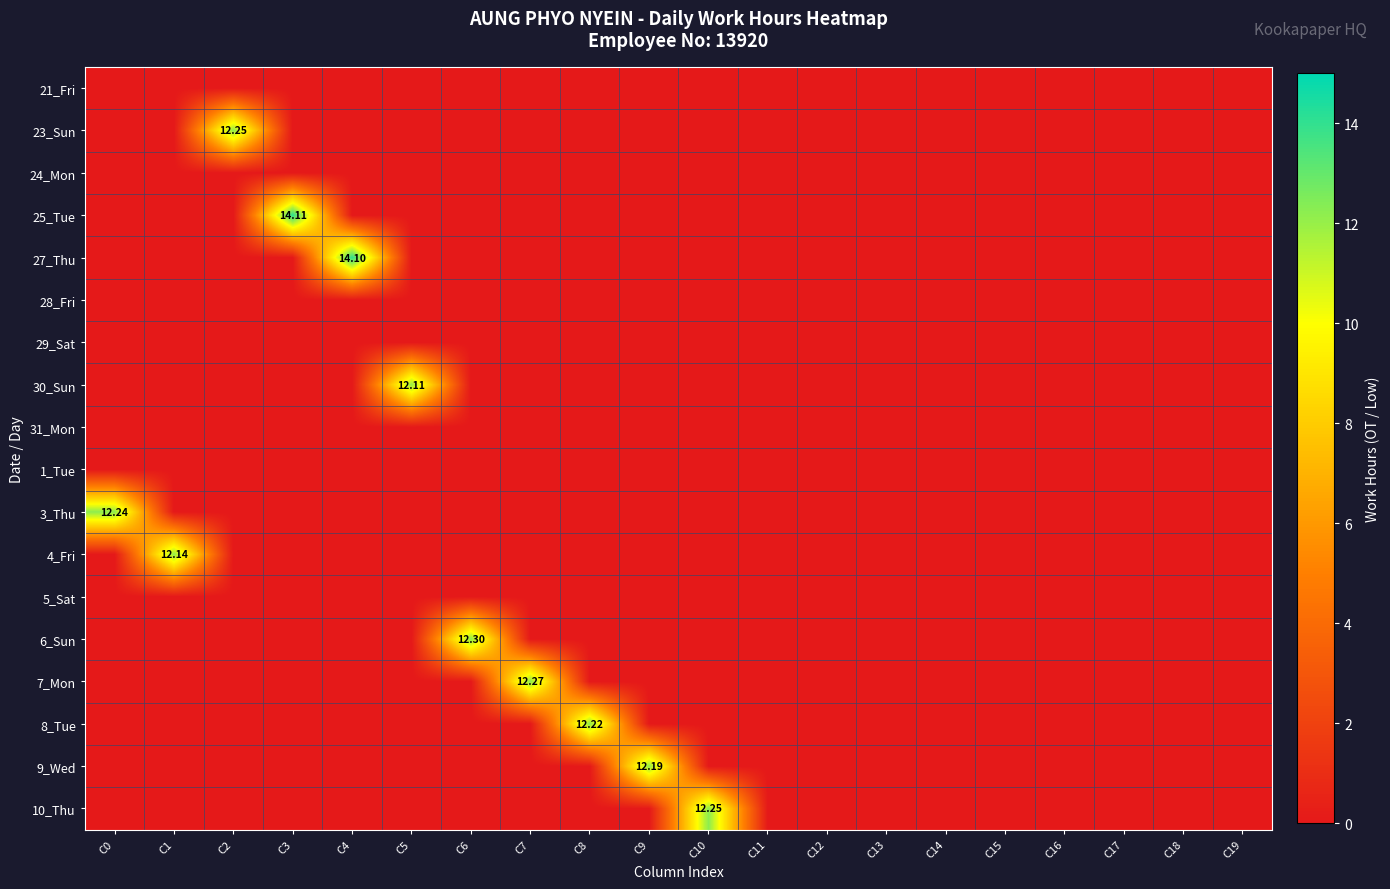

Which has a higher value, C4 or C13?

C4